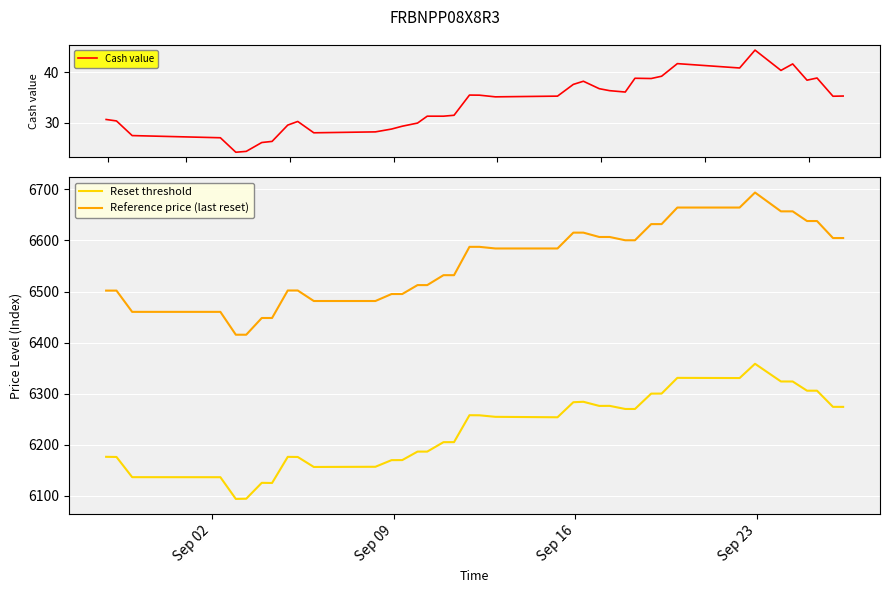

How many distinct data groups are displayed?

3